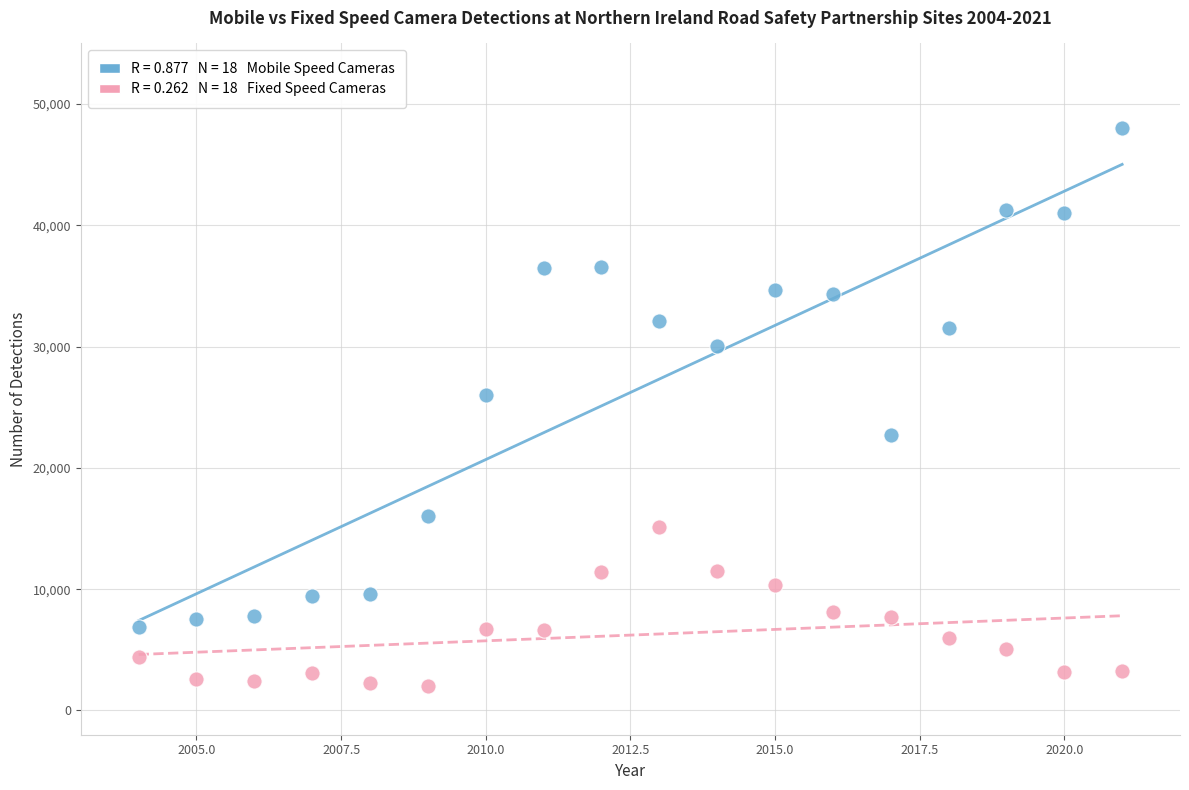

Across all data points, what is the range of X values (max minus min)?

17